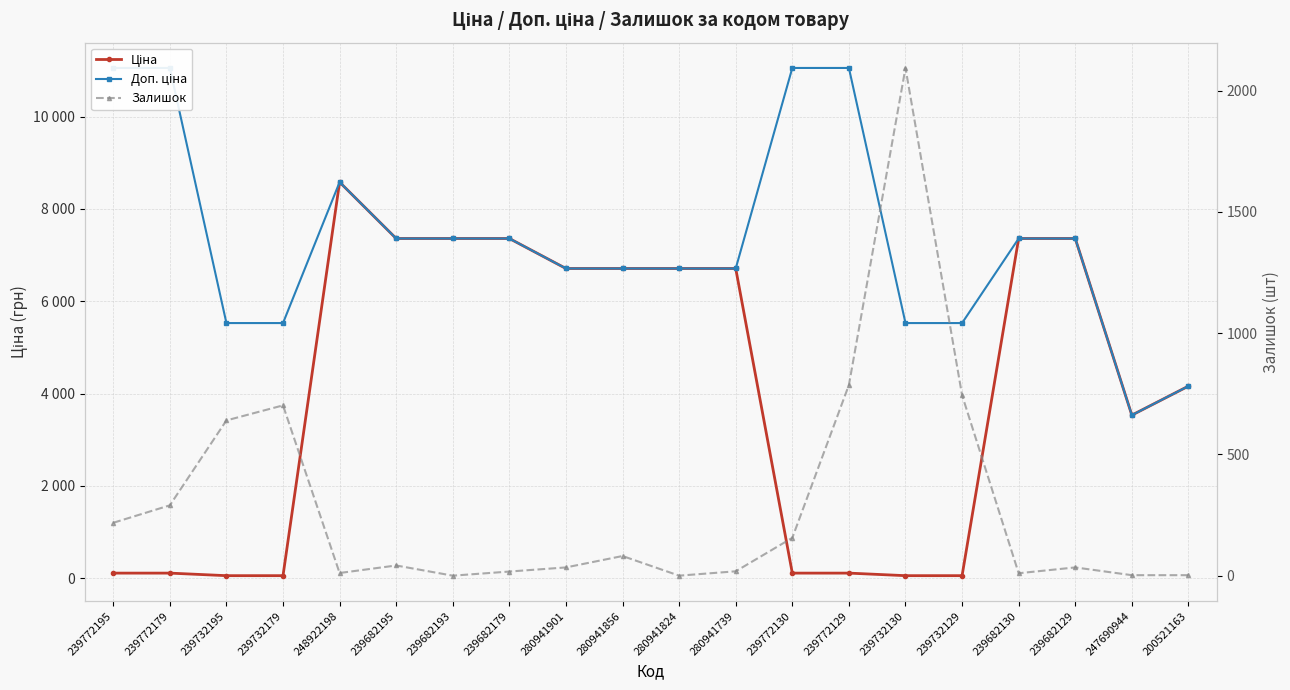

At which label does Ціна first exceed 6710?

248922198